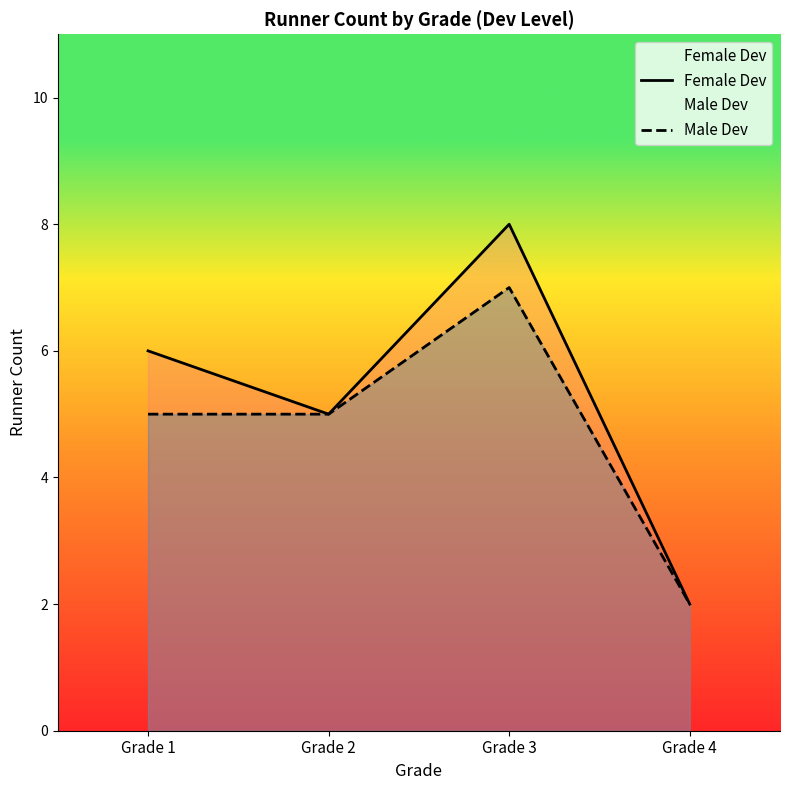

What is the maximum value shown in the chart?

8